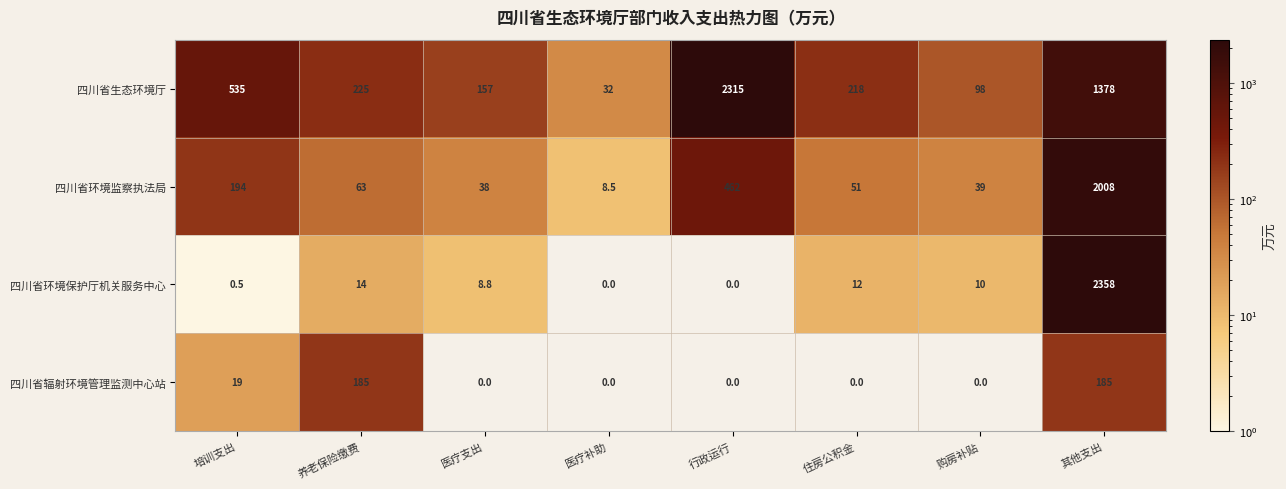

Rank the series at 其他支出 from highest to lowest value.

四川省环境保护厅机关服务中心, 四川省环境监察执法局, 四川省生态环境厅, 四川省辐射环境管理监测中心站